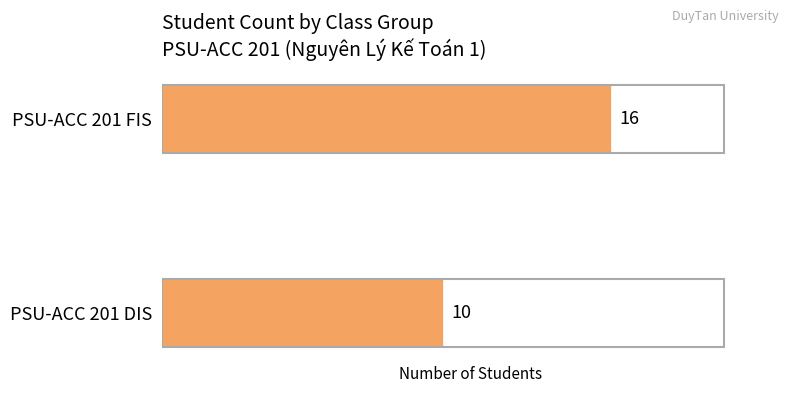

What is the sum of all values?

26